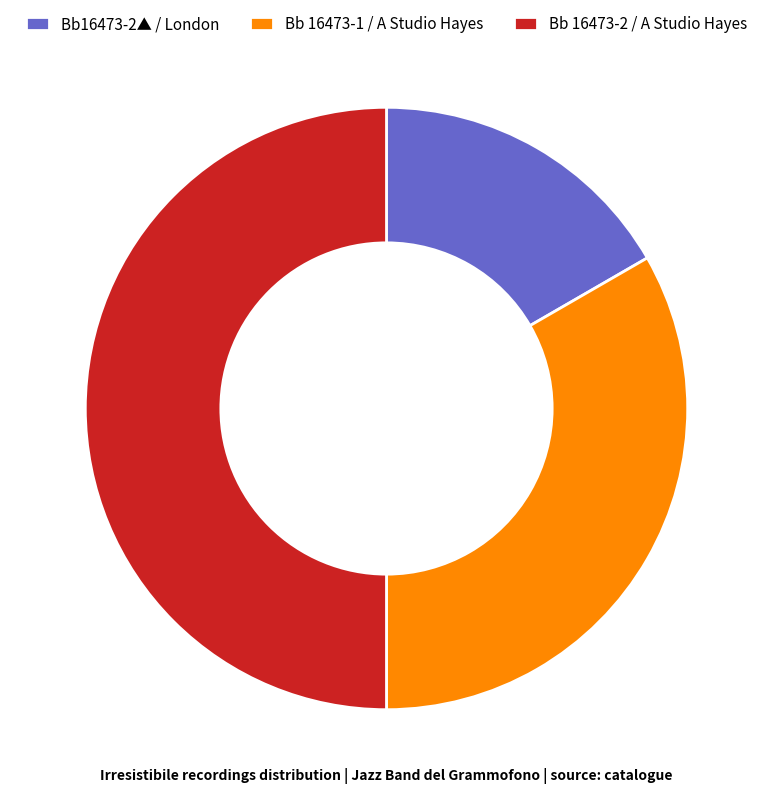

Is the sum of Bb 16473-1 / A Studio Hayes and Bb 16473-2 / A Studio Hayes greater than half?

Yes